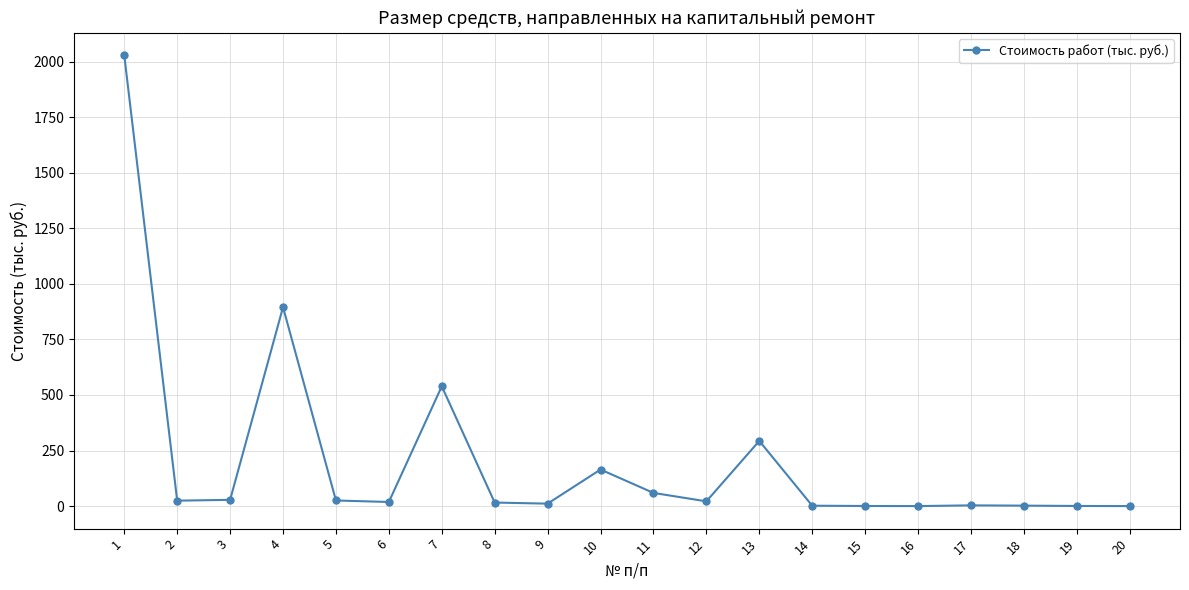

Is it true that the value at 13 is 444.8?

False